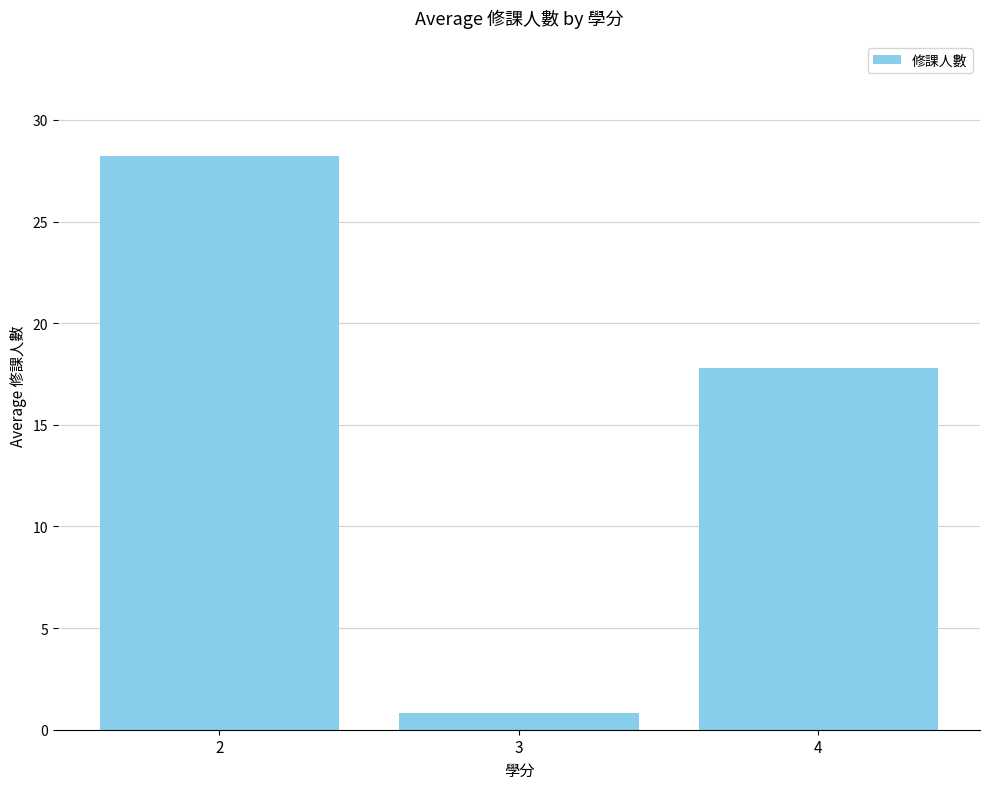

What is the average value?

15.6